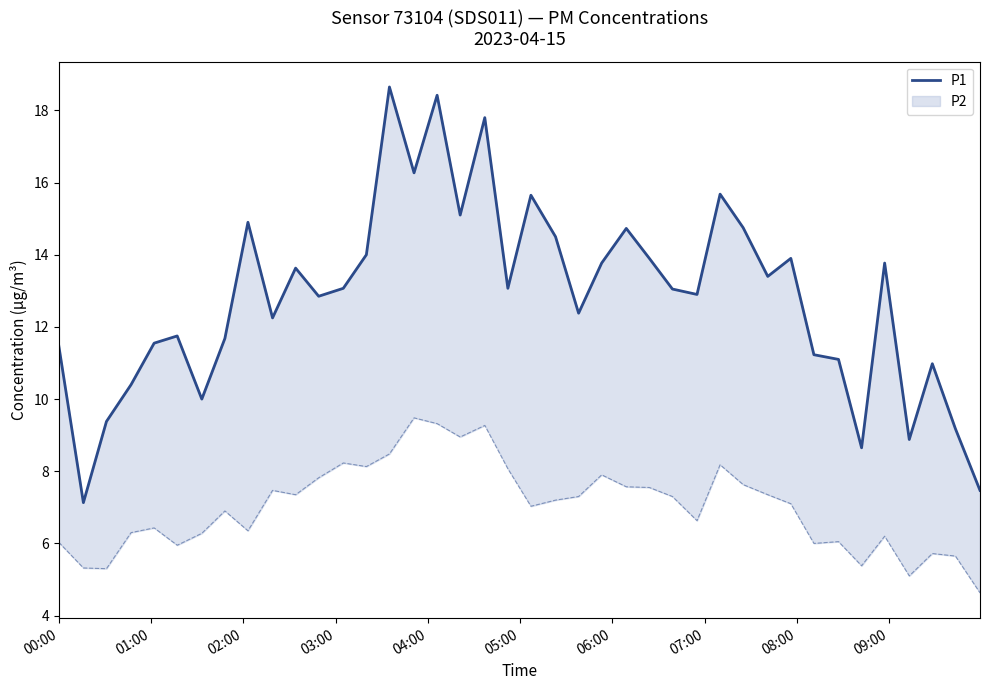

What is the average value?

12.8